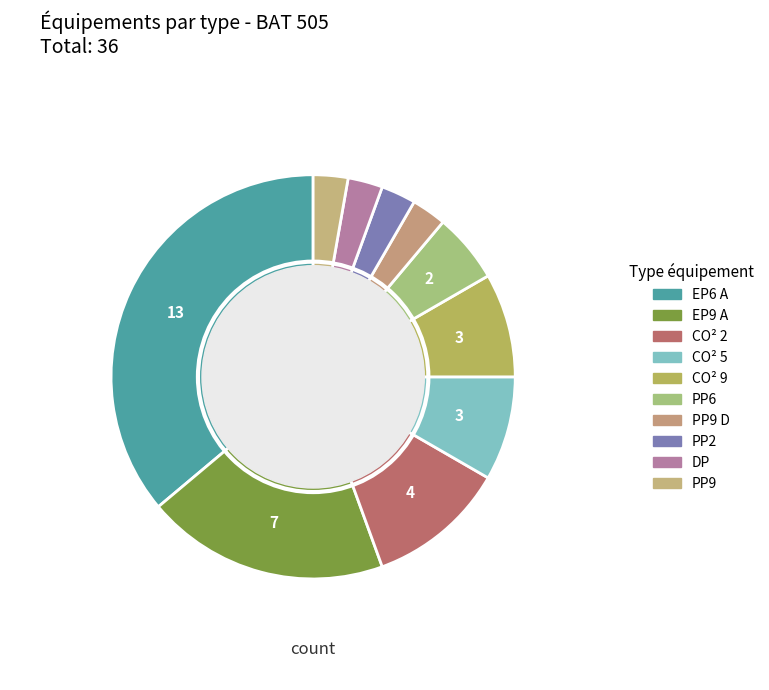

How many slices are in this pie chart?

10